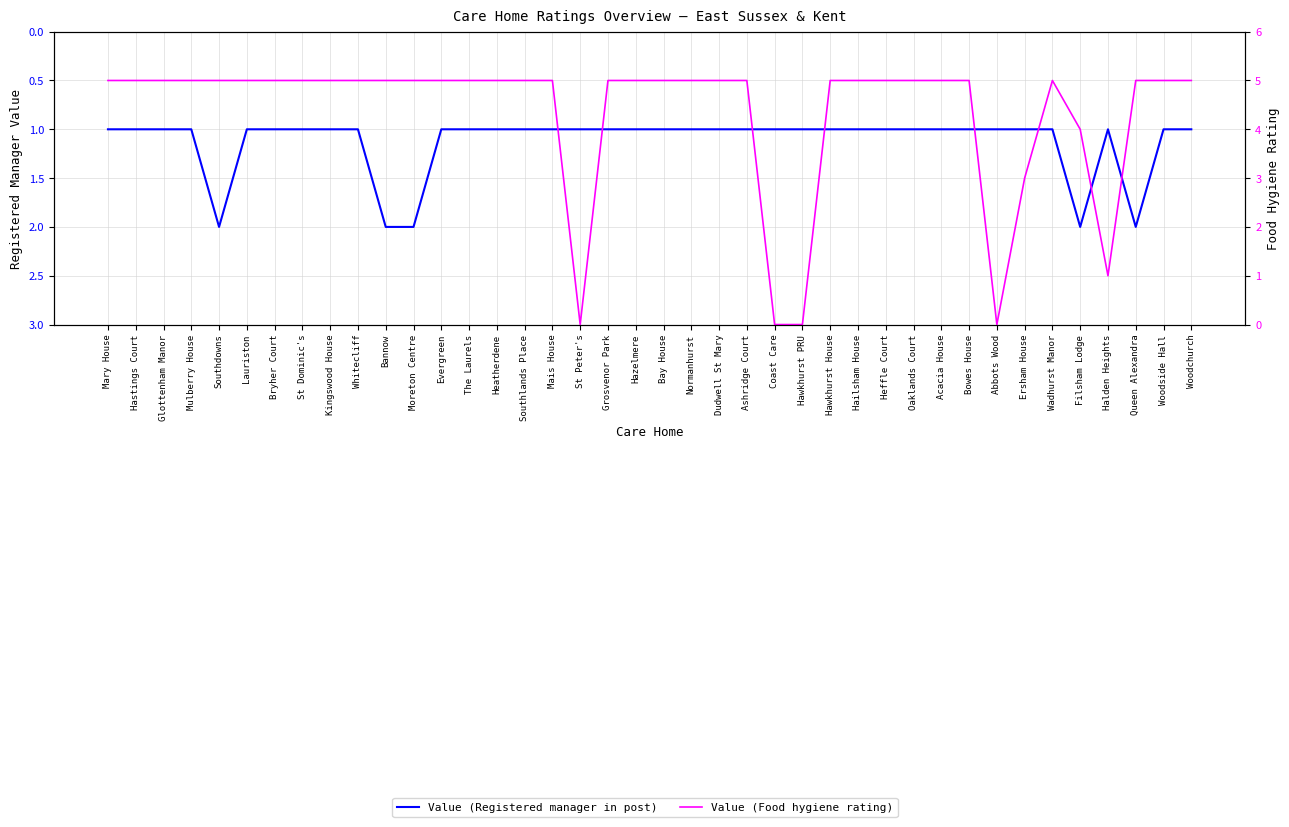

Reading right to left, extract all data points from this chart.

Value (Registered manager in post): Woodchurch=1	Woodside Hall=1	Queen Alexandra=2	Halden Heights=1	Filsham Lodge=2	Wadhurst Manor=1	Ersham House=1	Abbots Wood=1	Bowes House=1	Acacia House=1	Oaklands Court=1	Heffle Court=1	Hailsham House=1	Hawkhurst House=1	Hawkhurst PRU=1	Coast Care=1	Ashridge Court=1	Dudwell St Mary=1	Normanhurst=1	Bay House=1	Hazelmere=1	Grosvenor Park=1	St Peter's=1	Mais House=1	Southlands Place=1	Heatherdene=1	The Laurels=1	Evergreen=1	Moreton Centre=2	Bannow=2	Whitecliff=1	Kingswood House=1	St Dominic's=1	Bryher Court=1	Lauriston=1	Southdowns=2	Mulberry House=1	Glottenham Manor=1	Hastings Court=1	Mary House=1
Value (Food hygiene rating): Woodchurch=5	Woodside Hall=5	Queen Alexandra=5	Halden Heights=1	Filsham Lodge=4	Wadhurst Manor=5	Ersham House=3	Abbots Wood=0	Bowes House=5	Acacia House=5	Oaklands Court=5	Heffle Court=5	Hailsham House=5	Hawkhurst House=5	Hawkhurst PRU=0	Coast Care=0	Ashridge Court=5	Dudwell St Mary=5	Normanhurst=5	Bay House=5	Hazelmere=5	Grosvenor Park=5	St Peter's=0	Mais House=5	Southlands Place=5	Heatherdene=5	The Laurels=5	Evergreen=5	Moreton Centre=5	Bannow=5	Whitecliff=5	Kingswood House=5	St Dominic's=5	Bryher Court=5	Lauriston=5	Southdowns=5	Mulberry House=5	Glottenham Manor=5	Hastings Court=5	Mary House=5